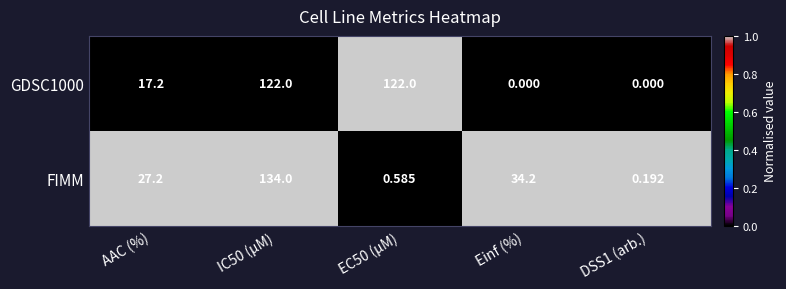

Is the value of FIMM at DSS1 (arb.) greater than the value of GDSC1000 at EC50 (µM)?

No